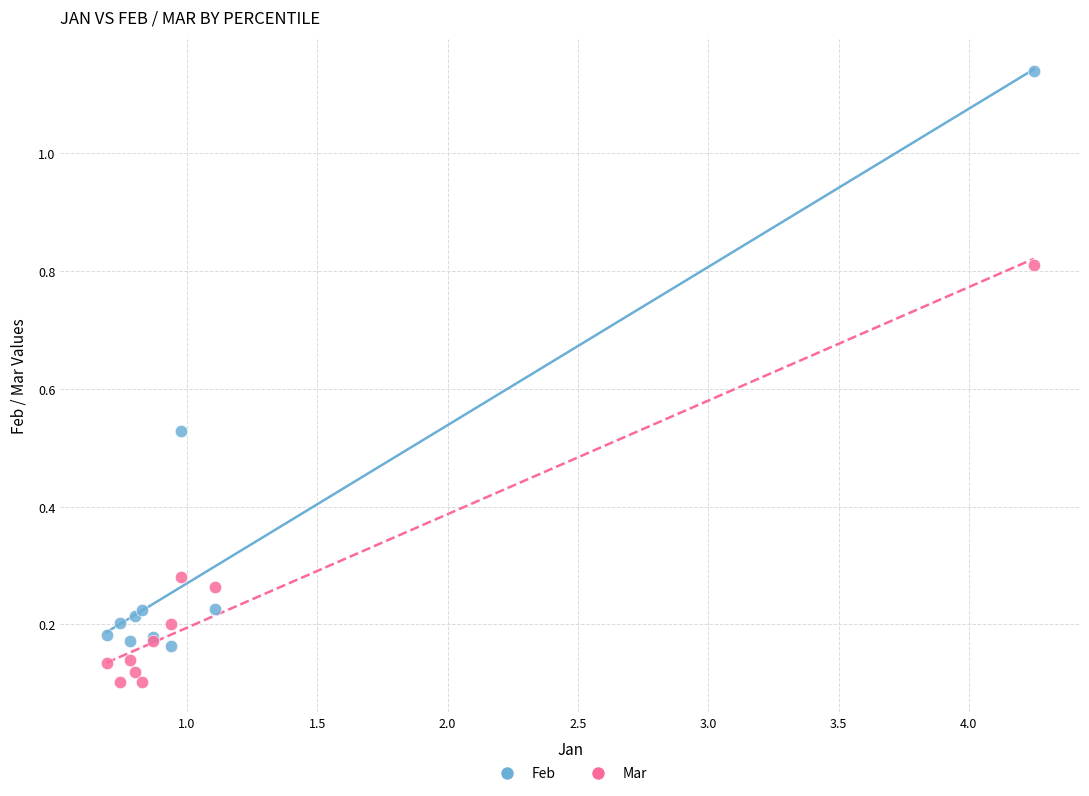

Which series has the largest Y range (max minus min)?

Feb